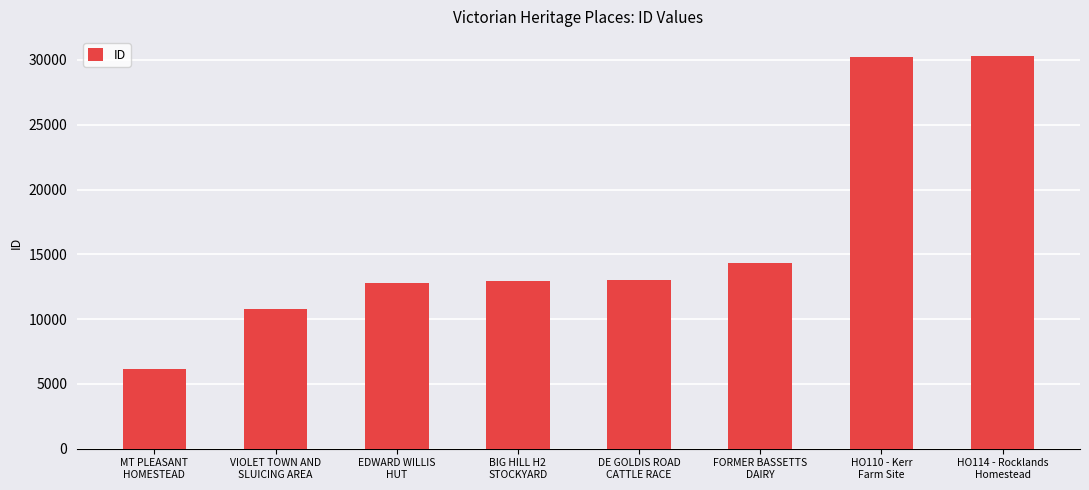

What is the sum of the values at EDWARD WILLIS
HUT and DE GOLDIS ROAD
CATTLE RACE?

25801